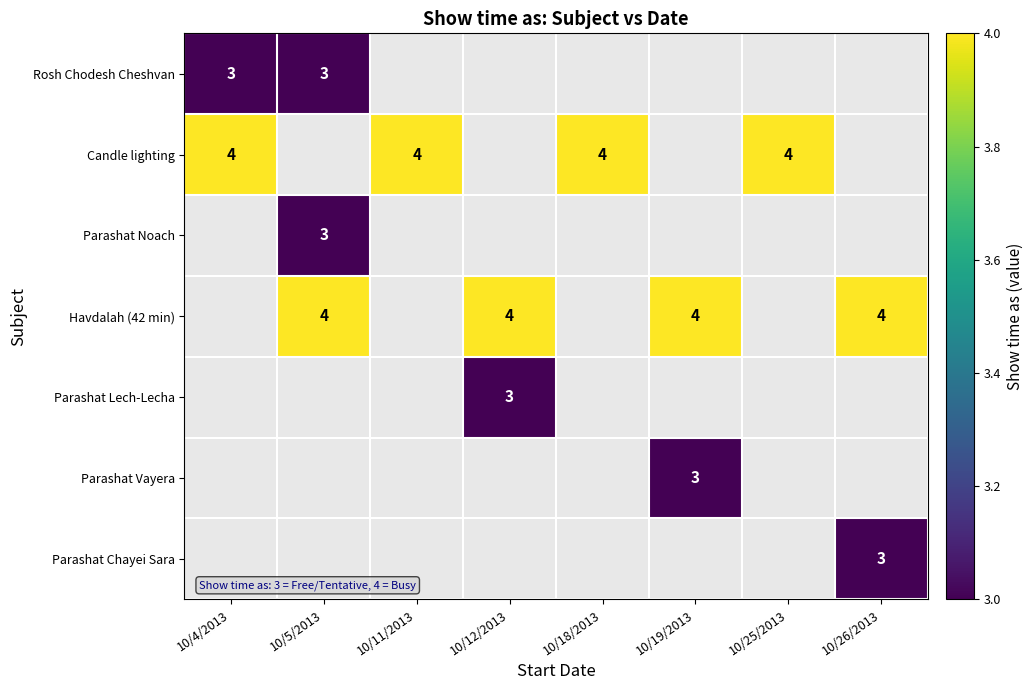

True or false: Parashat Vayera has a value of 3 at 10/19/2013.

True